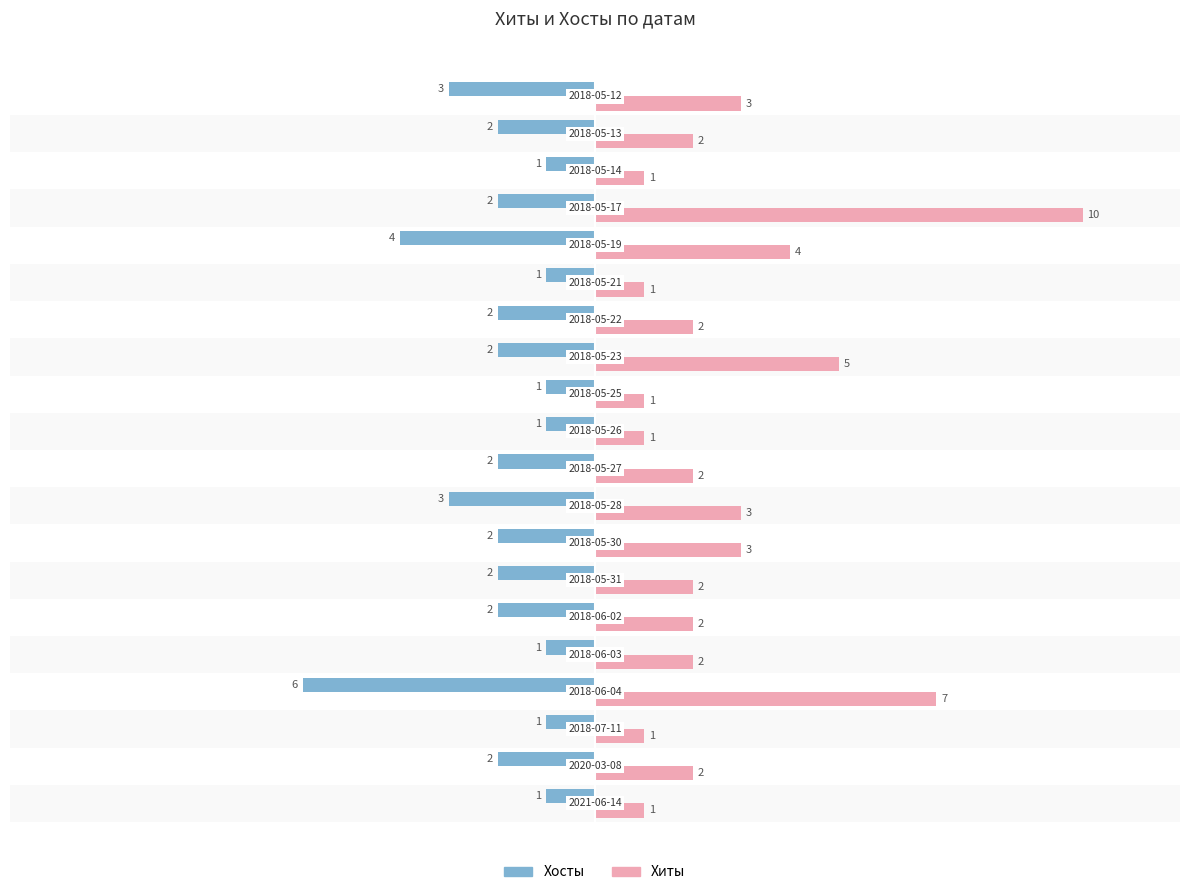

What is the maximum value shown in the chart?

10